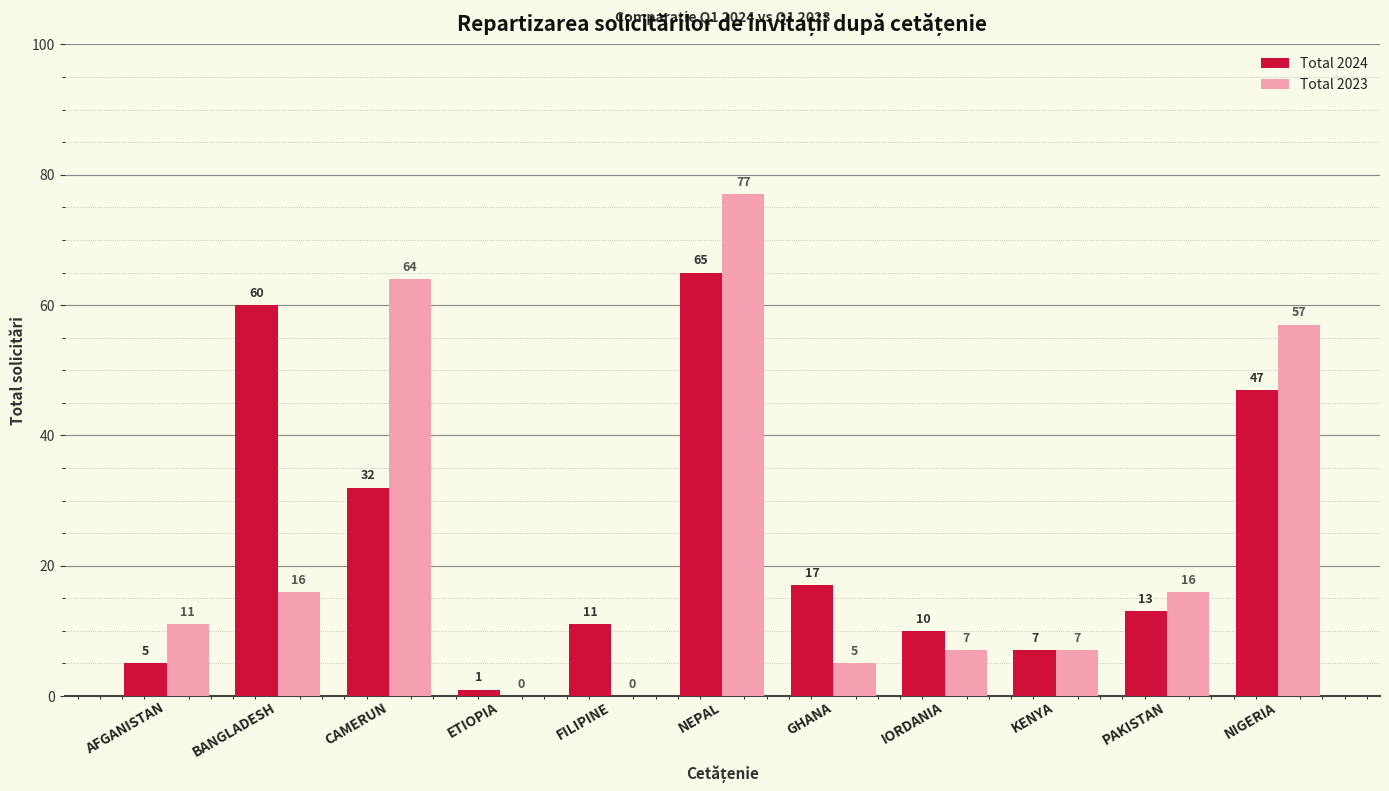

At which category does the chart reach its peak across all series?

NEPAL